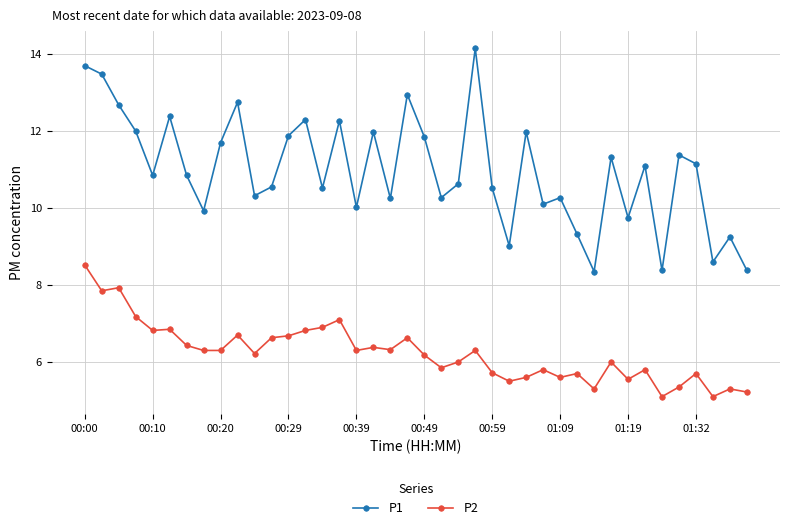

True or false: P2 and P1 intersect in this chart.

False